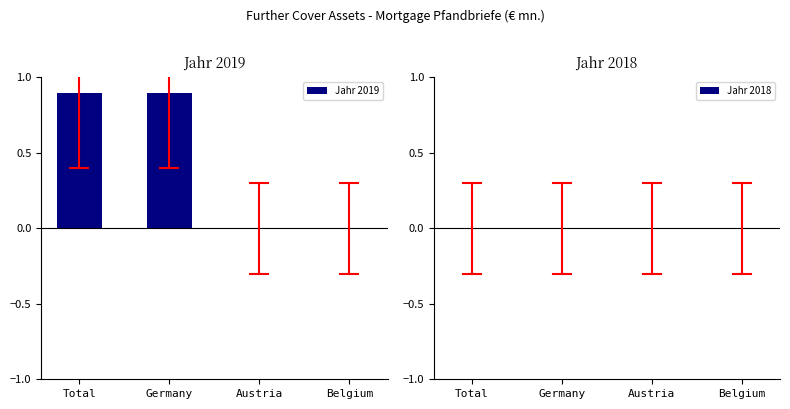

Reading left to right, extract all data points from this chart.

Total=0.9	Germany=0.9	Austria=0.0	Belgium=0.0